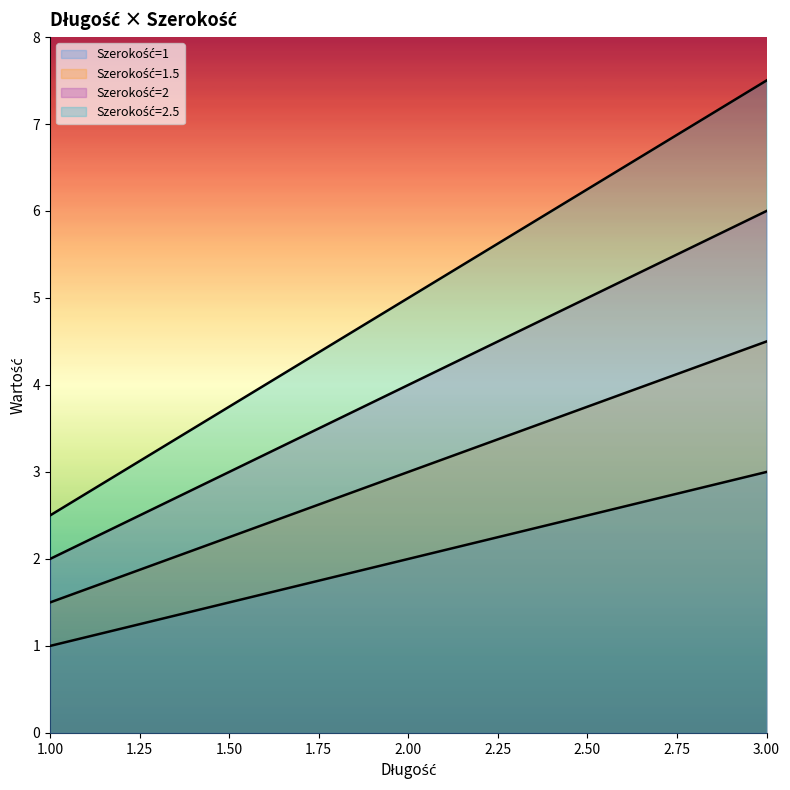

How many lines are shown in the chart?

4